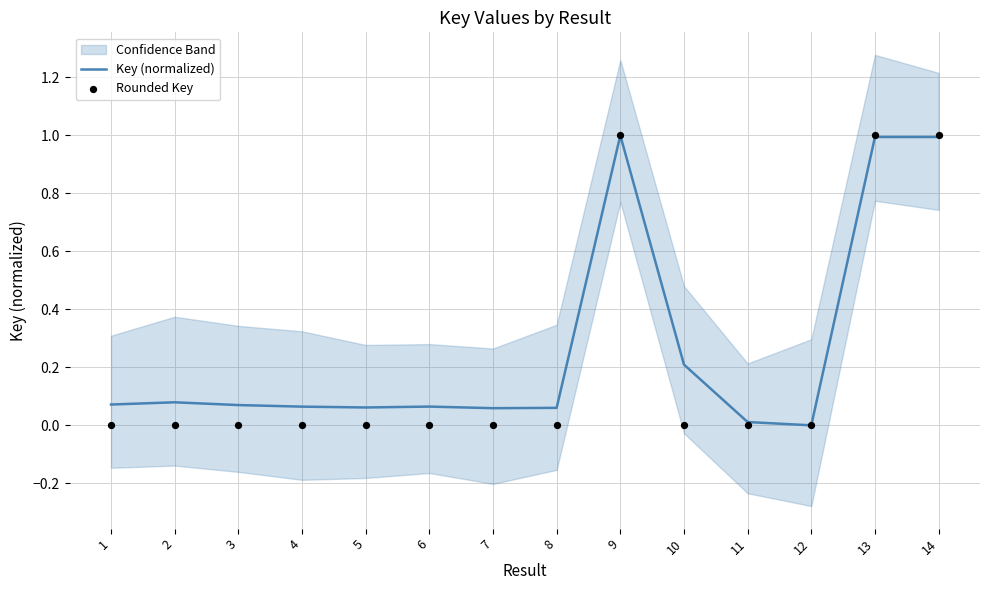

Which series contains the lowest Y value?

Key (normalized)